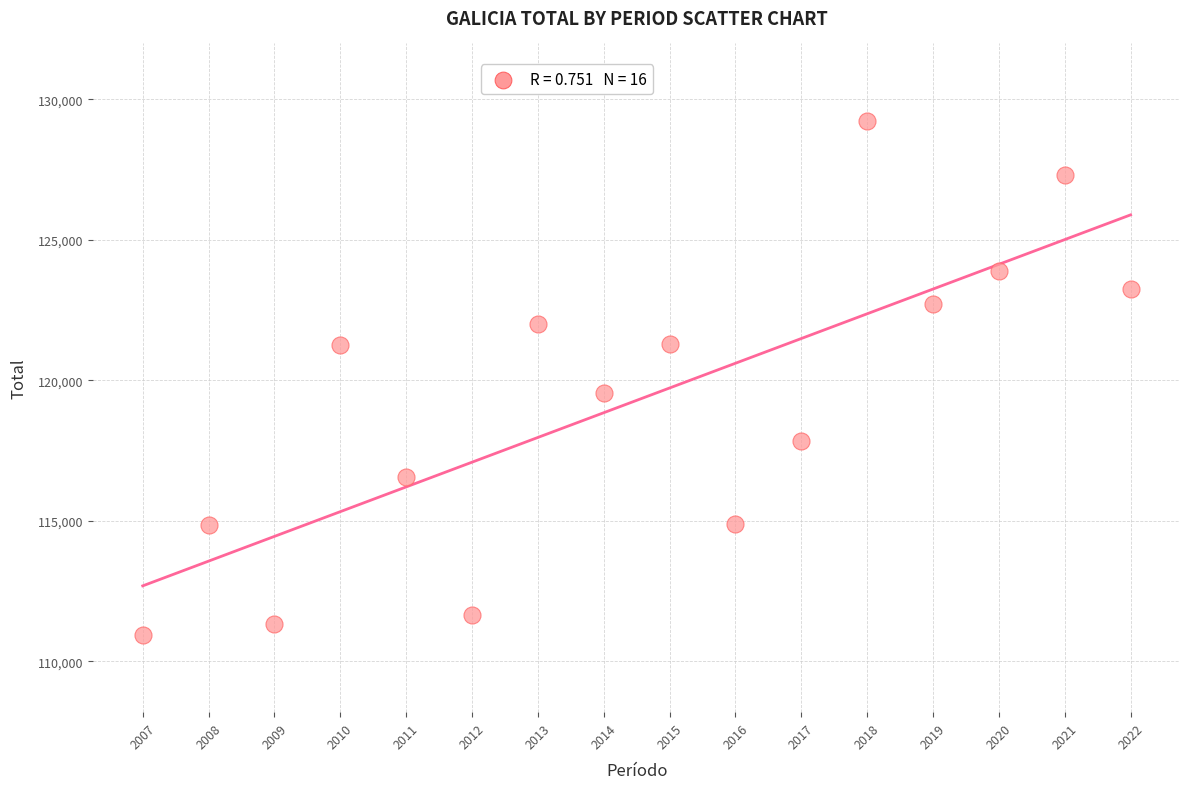

What Y value in the scatter plot is closest to 120091?

119552